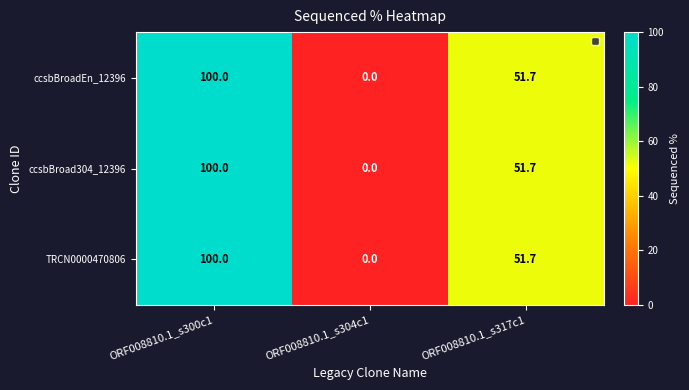

The value of ccsbBroad304_12396 at ORF008810.1_s300c1 is 168.8. True or false?

False